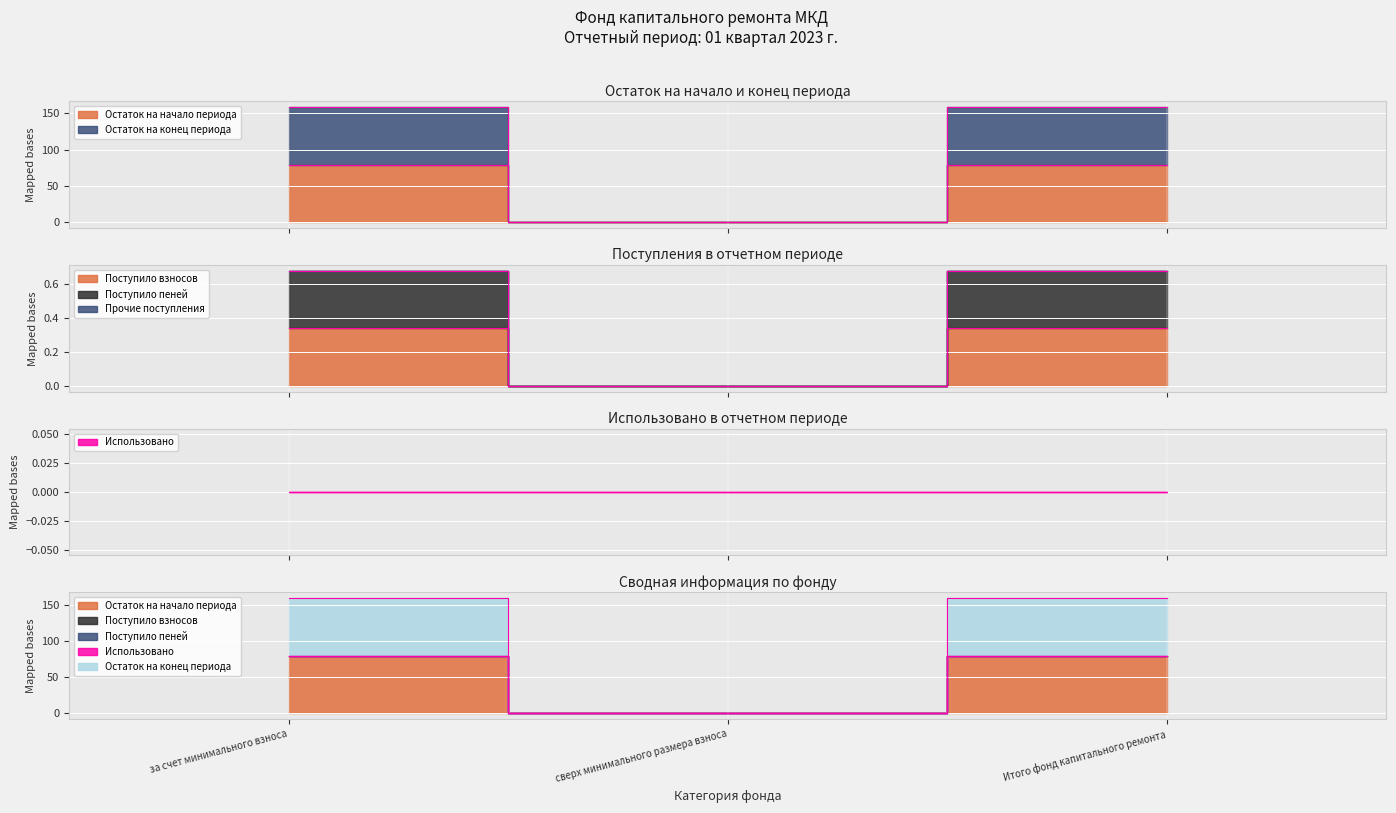

What is the greatest value displayed?

158.6